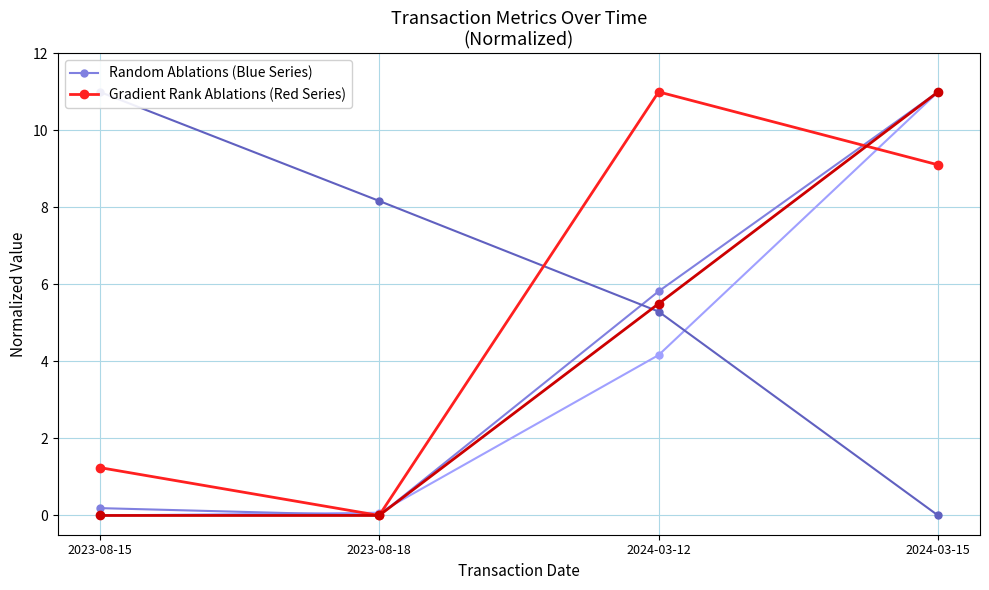

Rank the categories by transactionShares value from highest to lowest.

2024-03-15, 2024-03-12, 2023-08-18, 2023-08-15